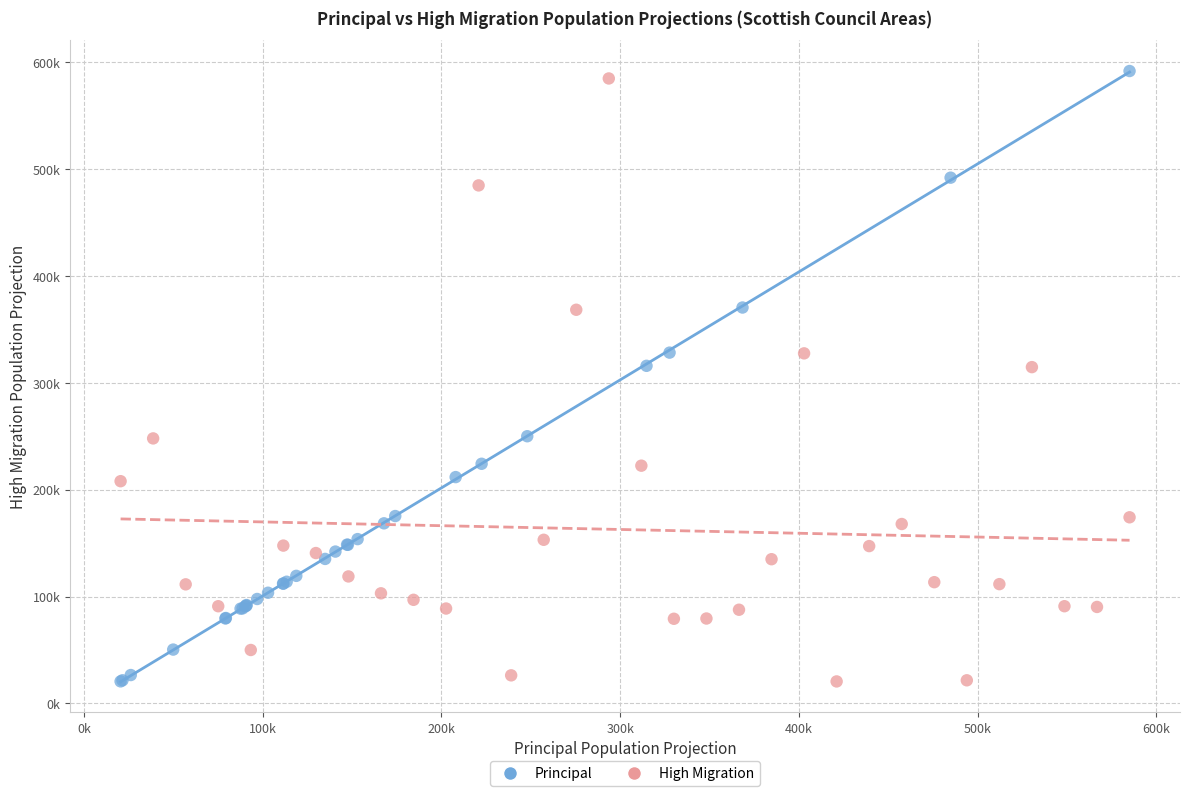

What are all the series names shown in the legend?

Principal, High Migration